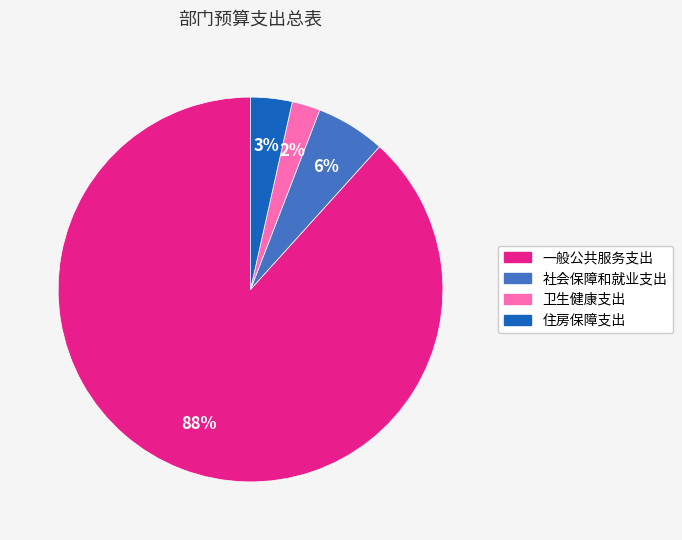

Approximately how many times larger is the value at 卫生健康支出 compared to 住房保障支出?

0.7